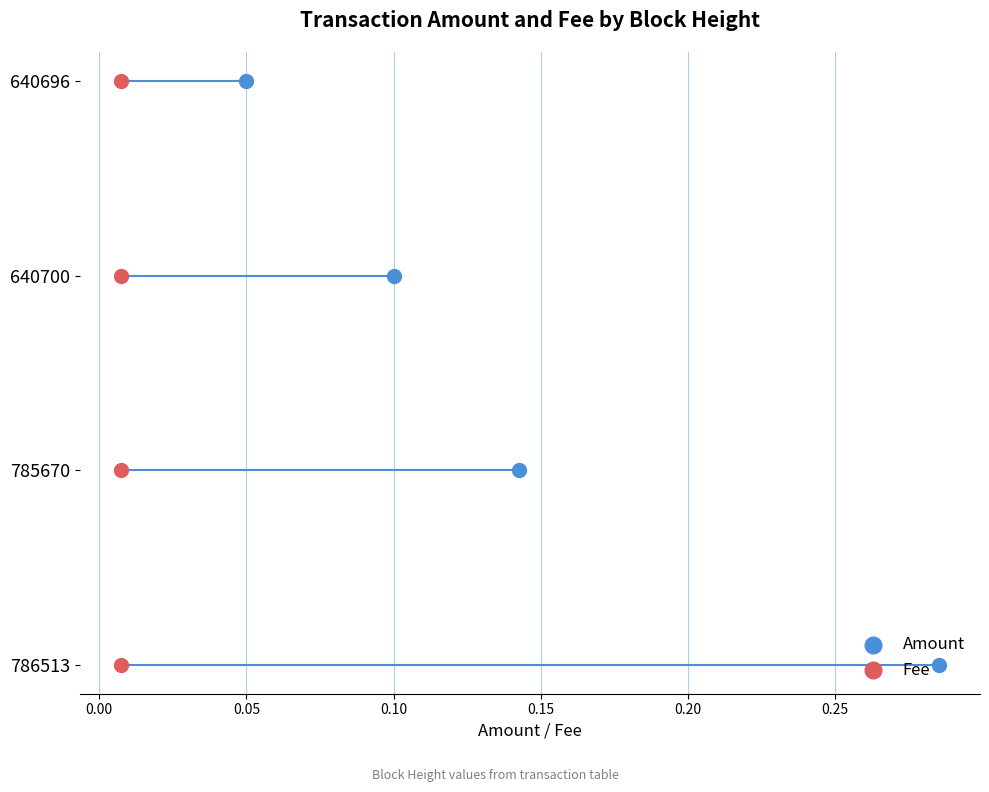

Which series contains the highest Y value?

Amount